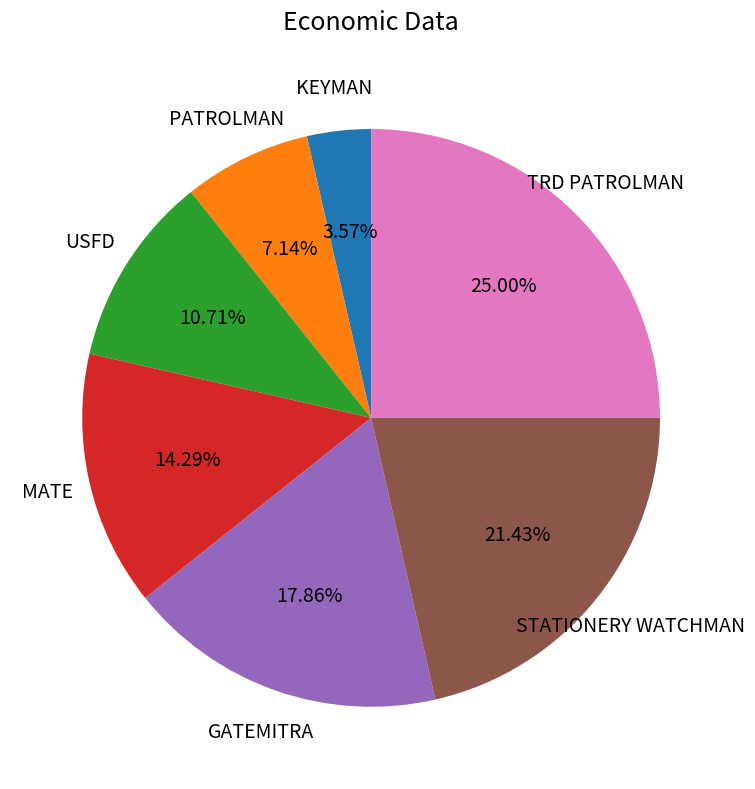

To the nearest percent, what portion does KEYMAN represent?

4%